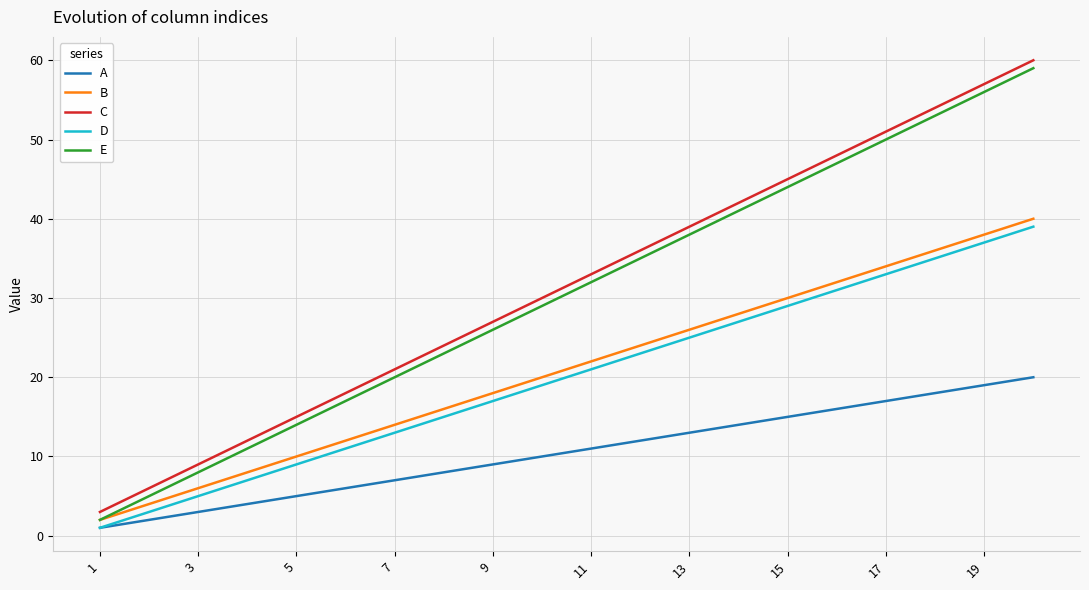

List the series in order of their peak value, highest first.

C, E, B, D, A